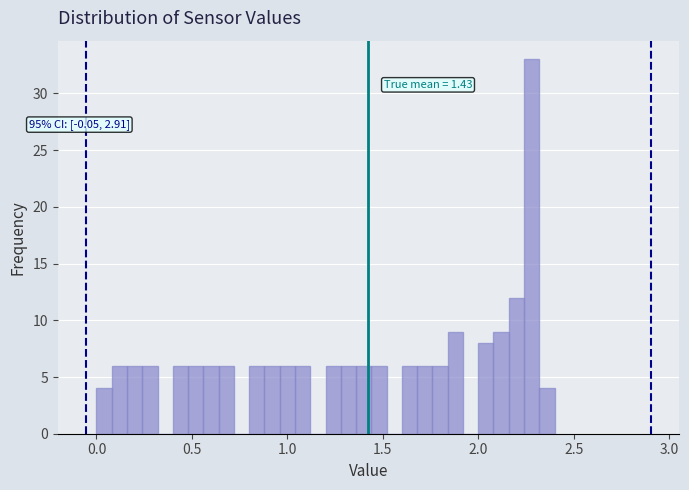

Around what value on the x-axis is the tallest bar? Give the approximate position of its centre, as read against the axis.

2.30